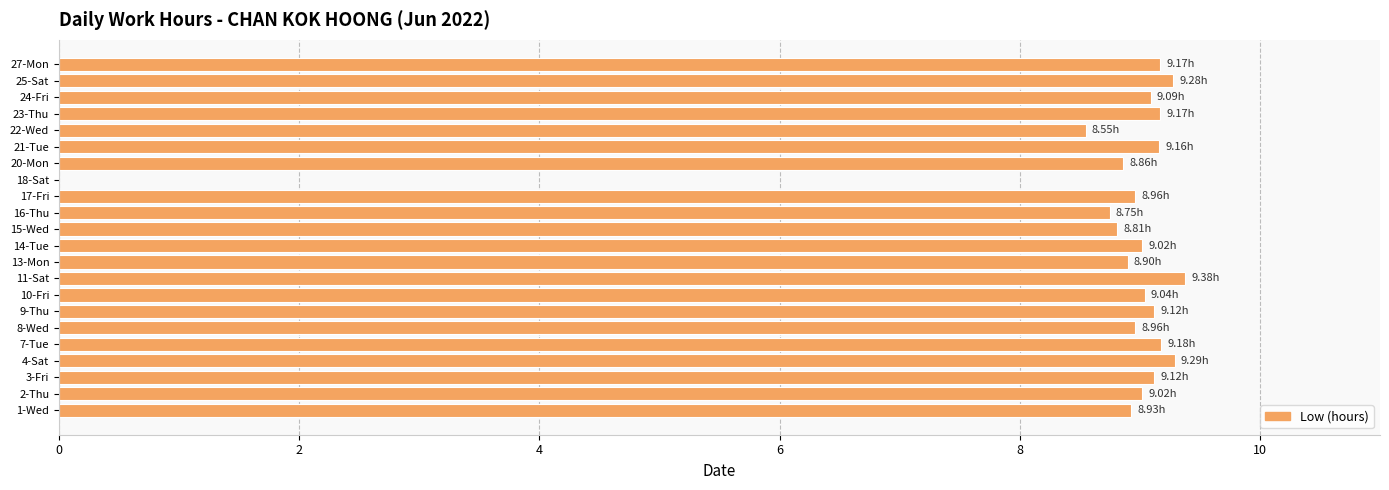

Where is the data nearest to the value 4?

18-Sat